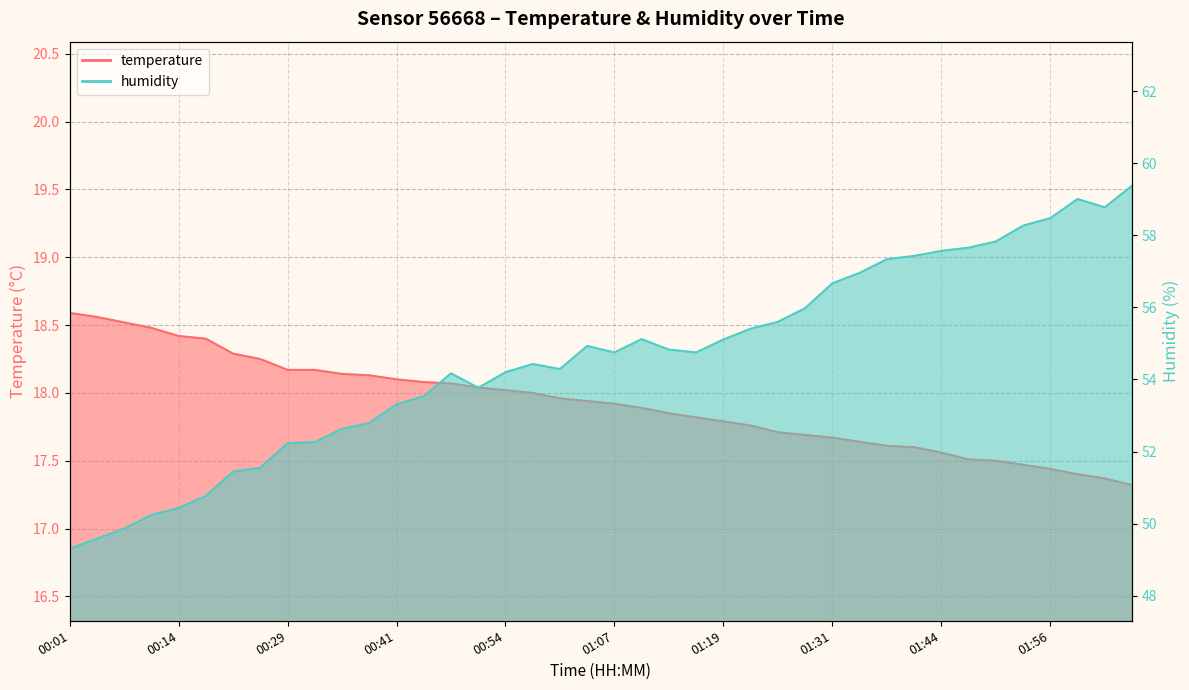

What is the total value across all series at 01:41?

75.0